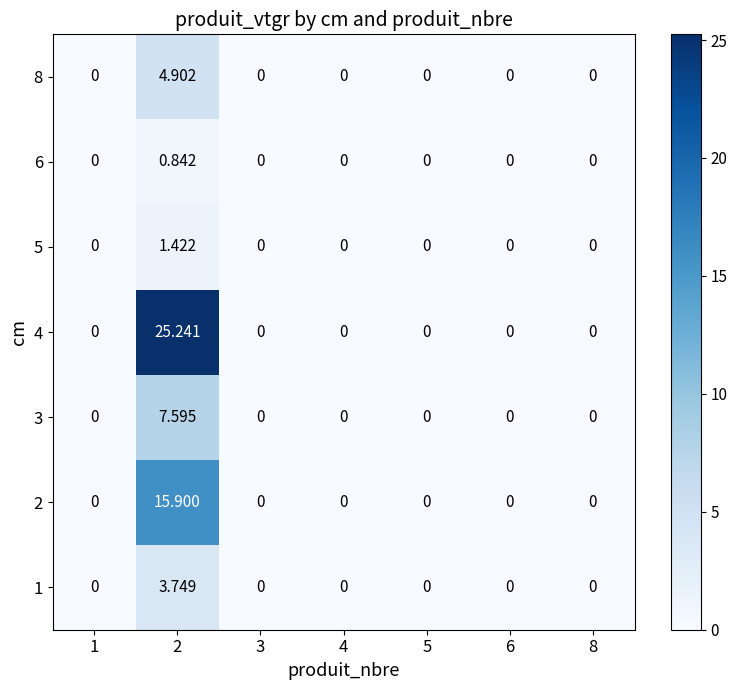

At which category is the sum across all series the highest?

2